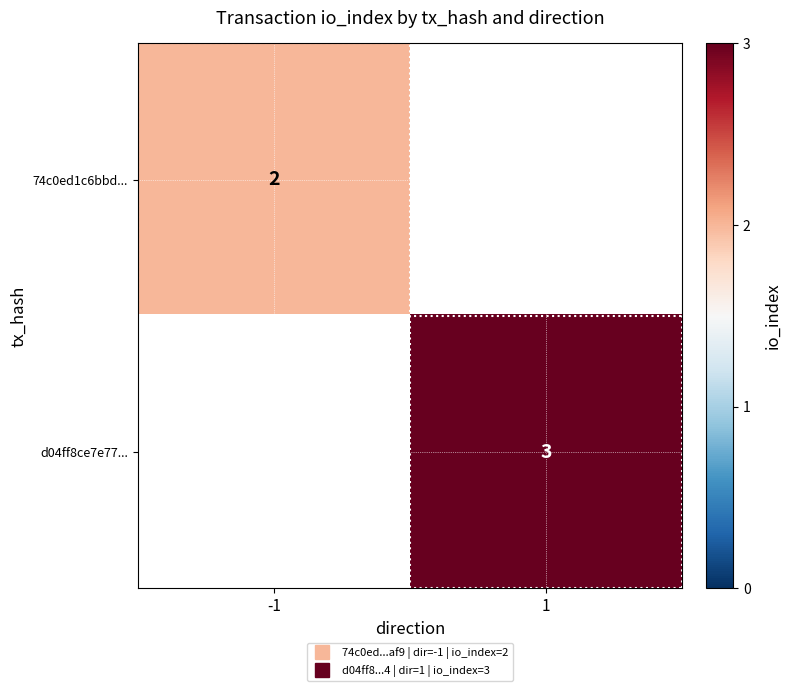

Is it true that d04ff8ce7e77... equals 5.0 at 1?

False